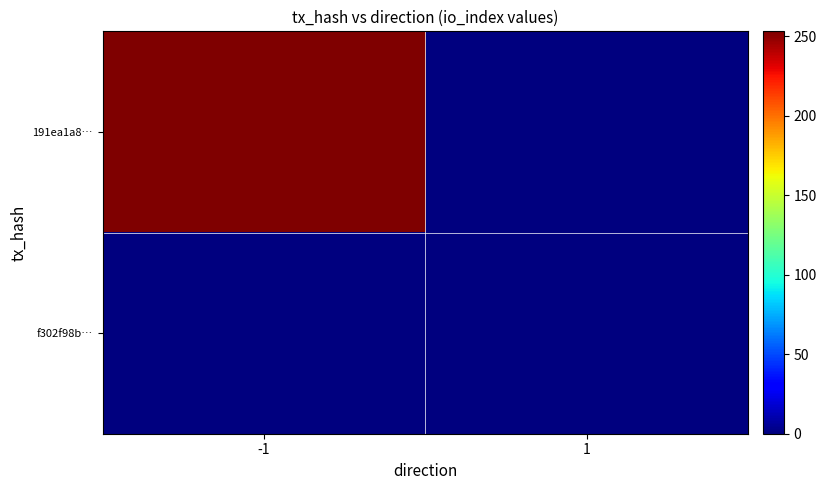

Reading left to right, list all the values displayed in this chart.

191ea1a8…: -1=253	1=0
f302f98b…: -1=0	1=0